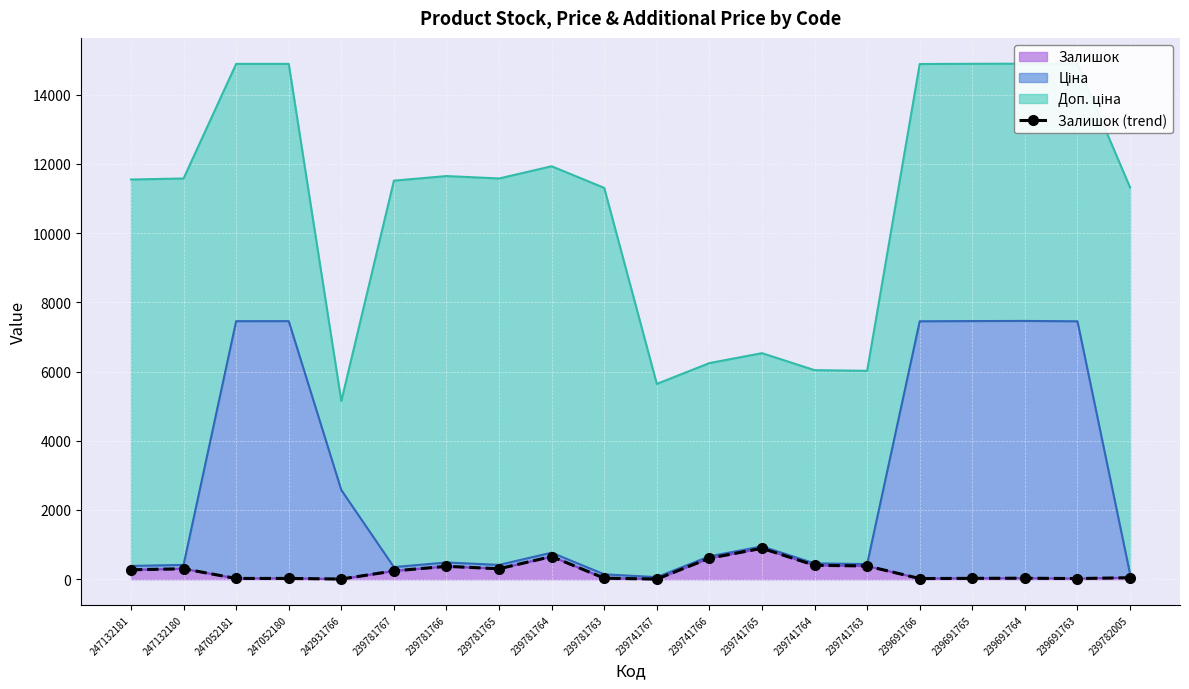

What is the difference between the values at 247052180 and 239741767?

19